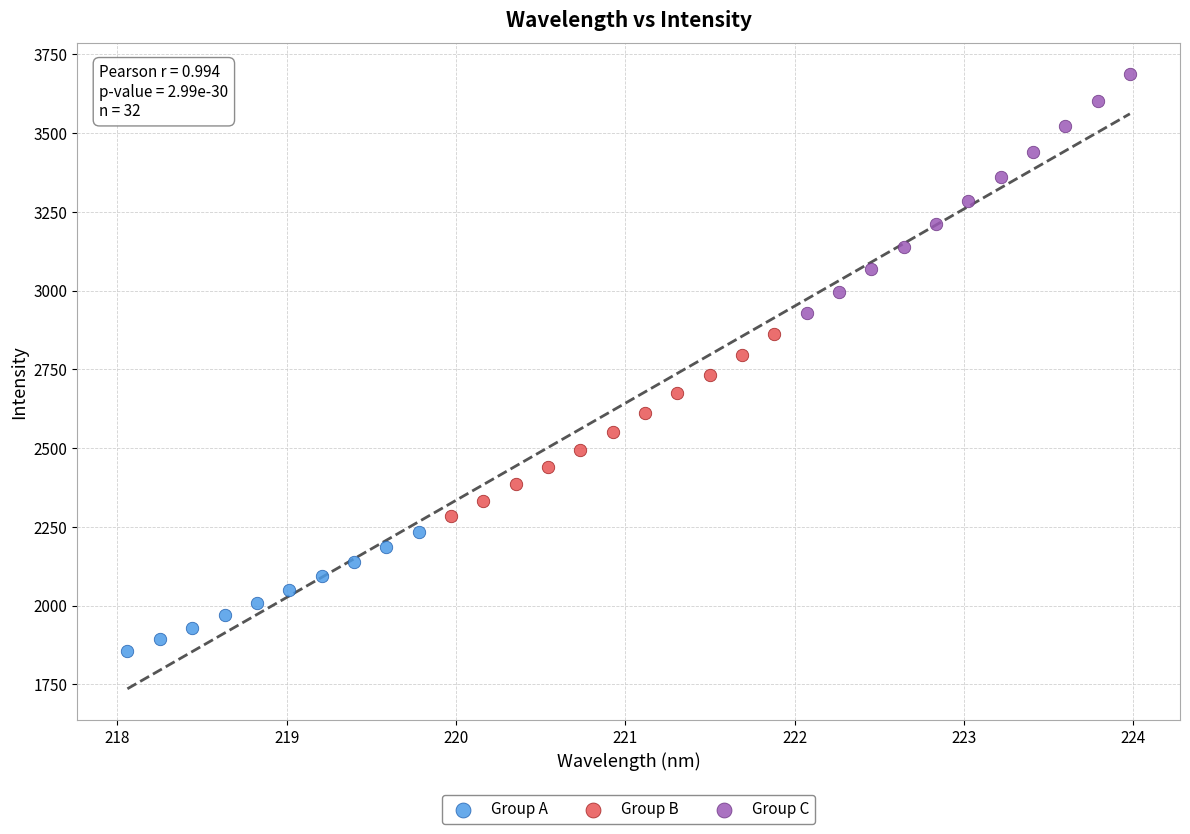

Which series reaches the maximum Y coordinate?

Group C